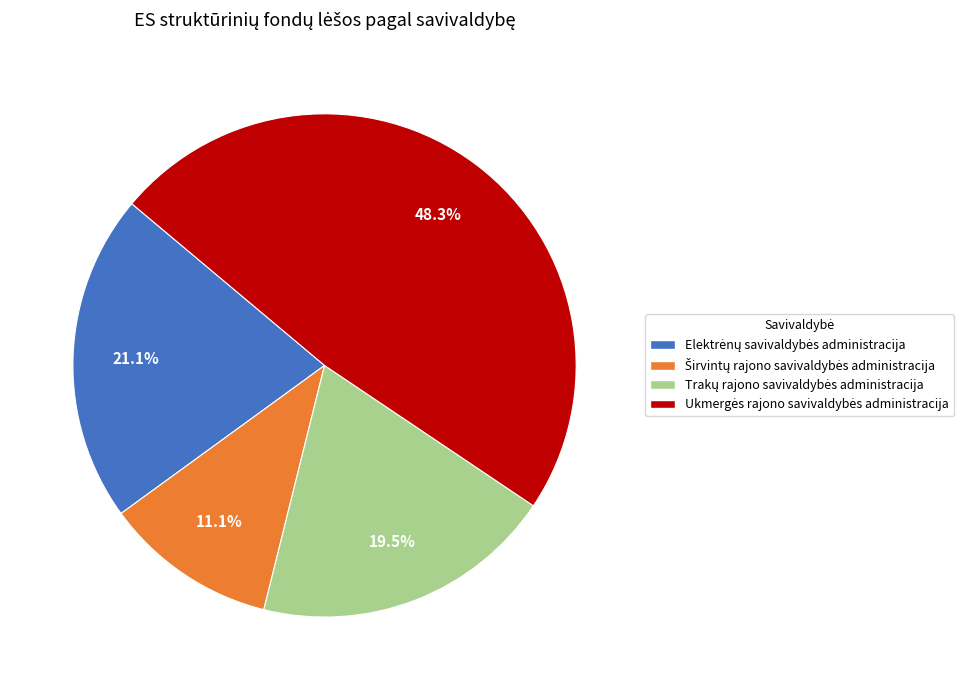

Is there any slice that represents more than half of the pie?

No